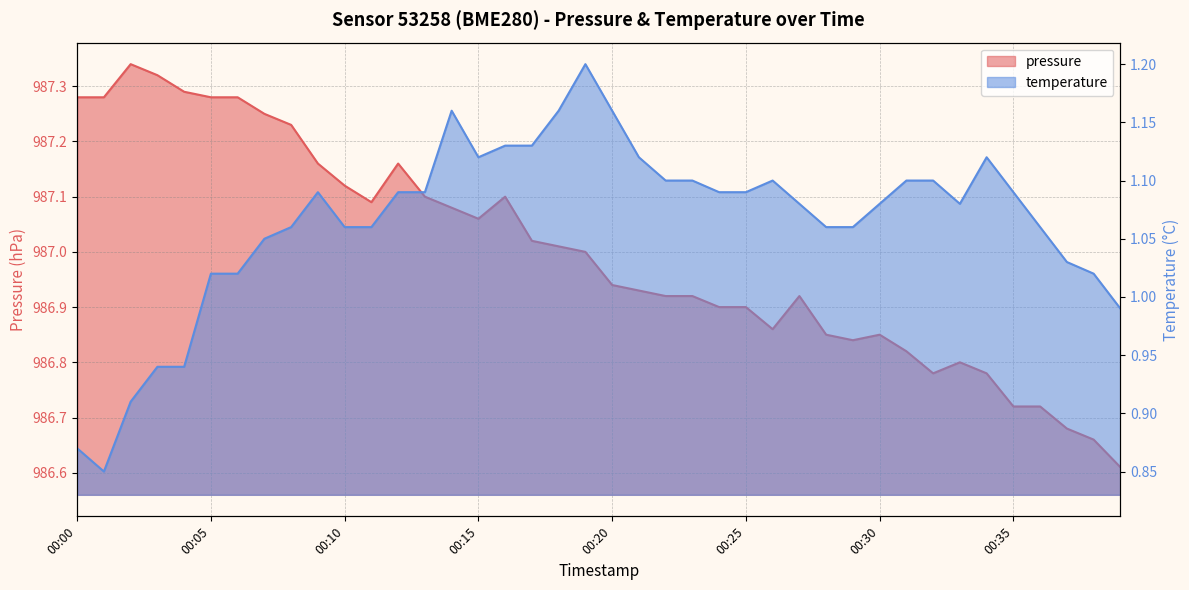

Is the value of temperature at 00:26 greater than the value of pressure at 00:17?

No